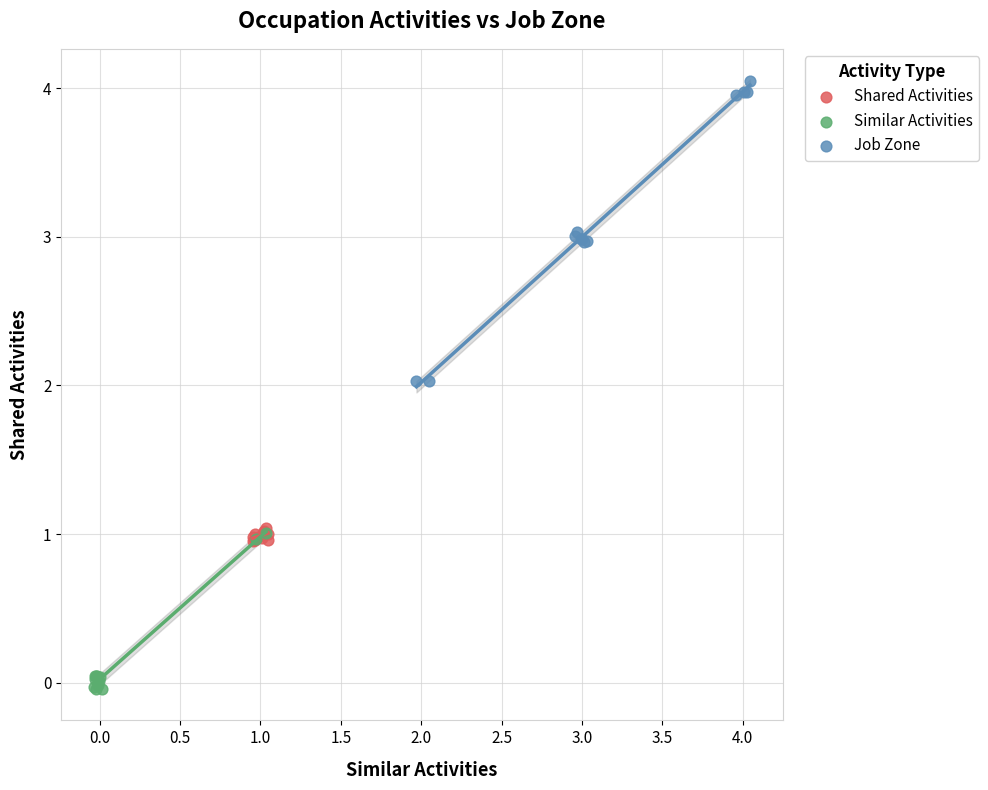

Which series has the largest Y range (max minus min)?

Job Zone